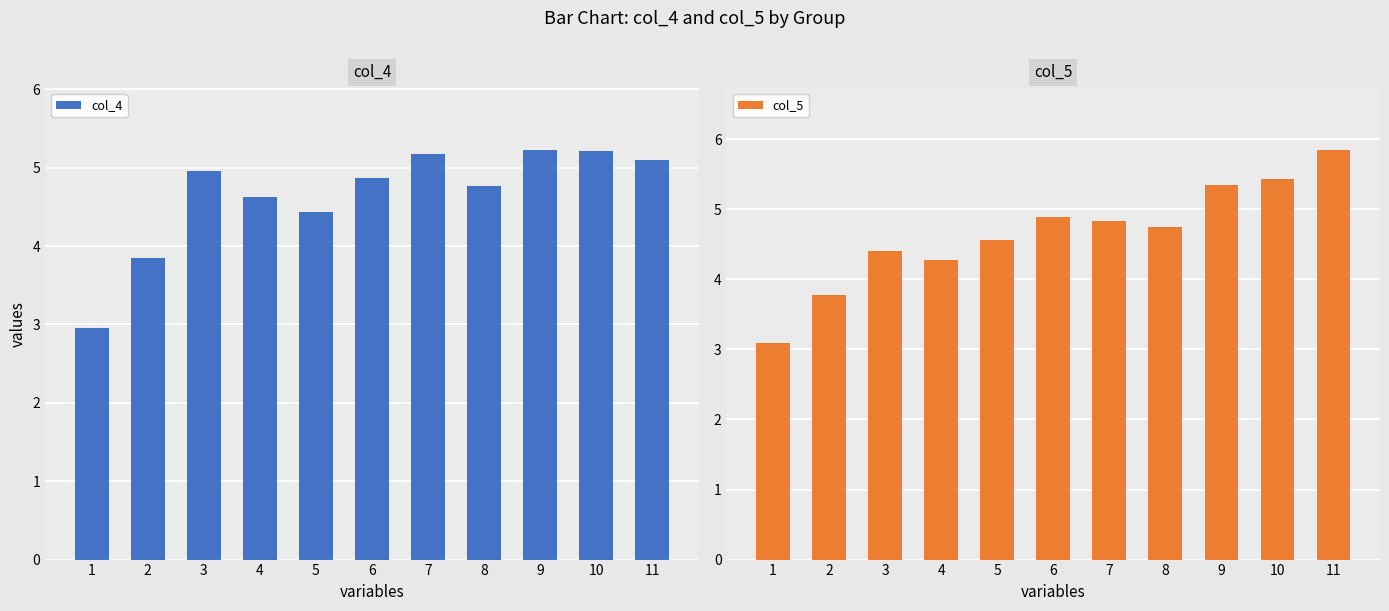

Is the value of col_4 at 7 greater than the value of col_5 at 2?

Yes